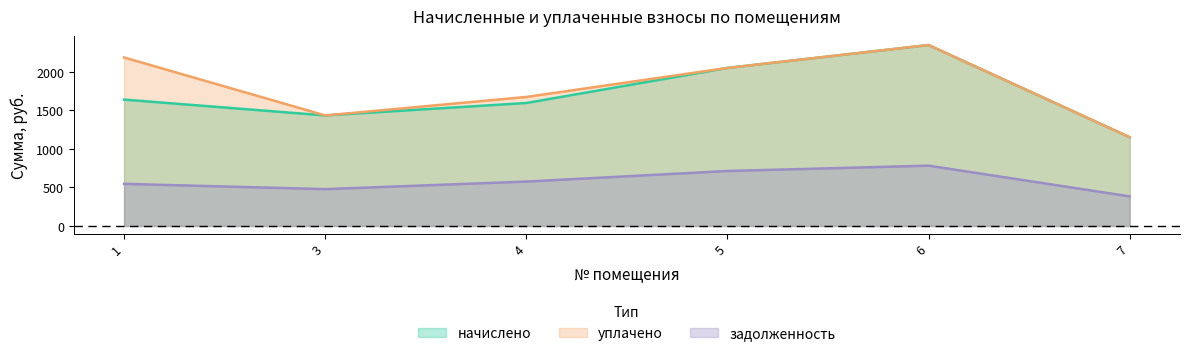

How many values in the уплачено series exceed 2049?

3